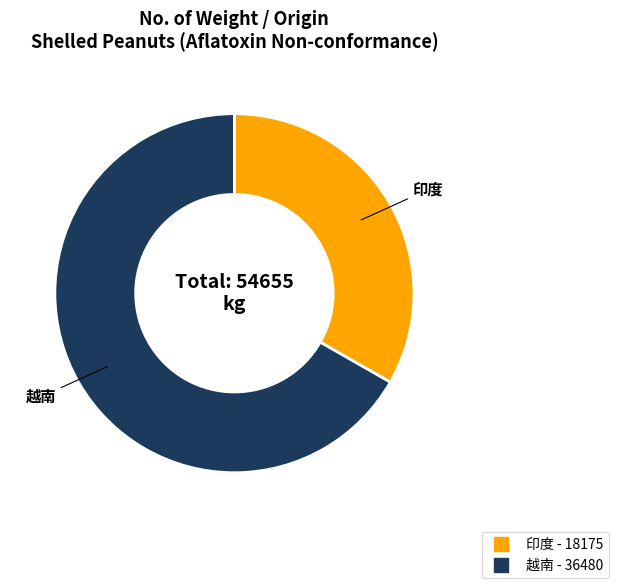

Is 越南 the majority of the pie?

Yes